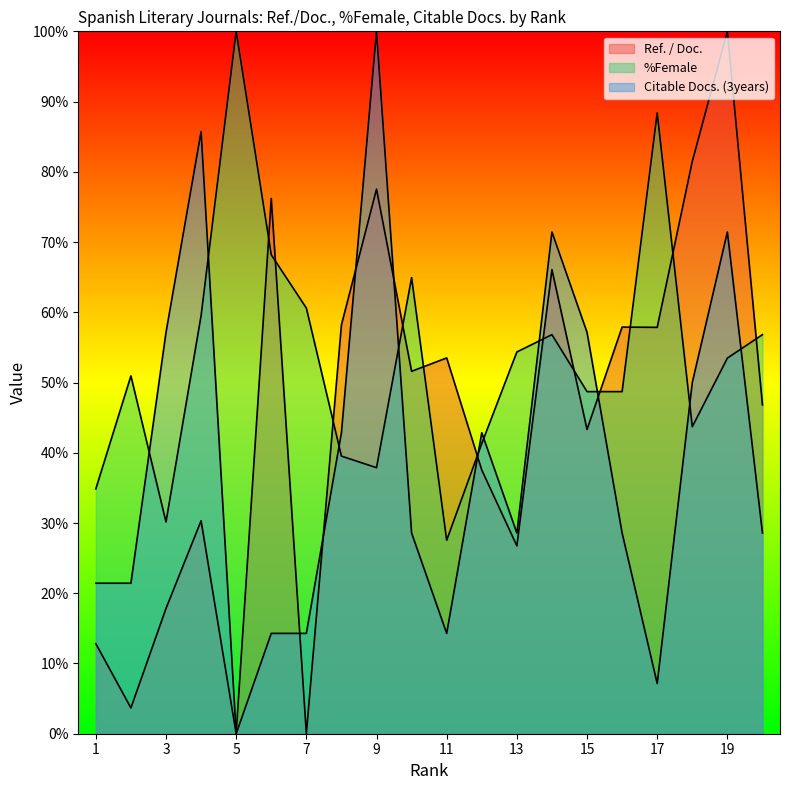

The %Female series shows 173.4 at 5. True or false?

False